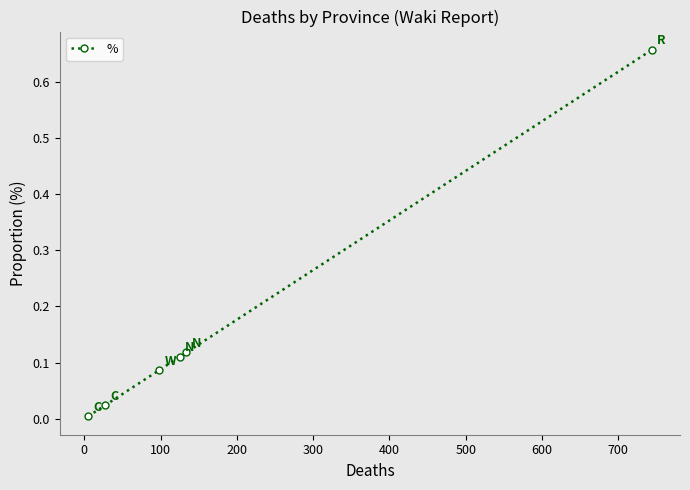

True or false: the data has more than 1 interior local peaks.

False